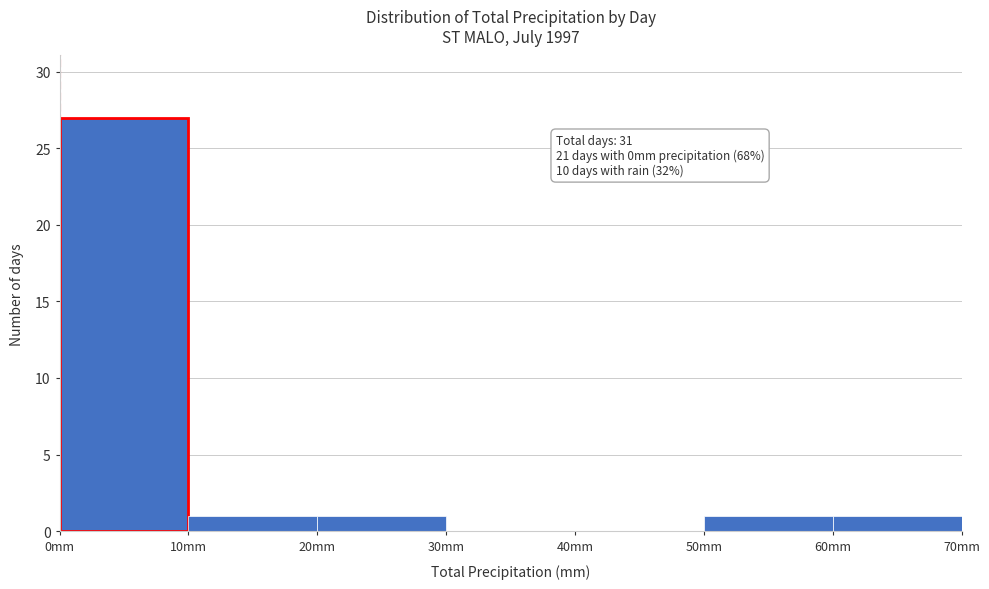

Over which range of the x-axis is the bar tallest?

0 to 10